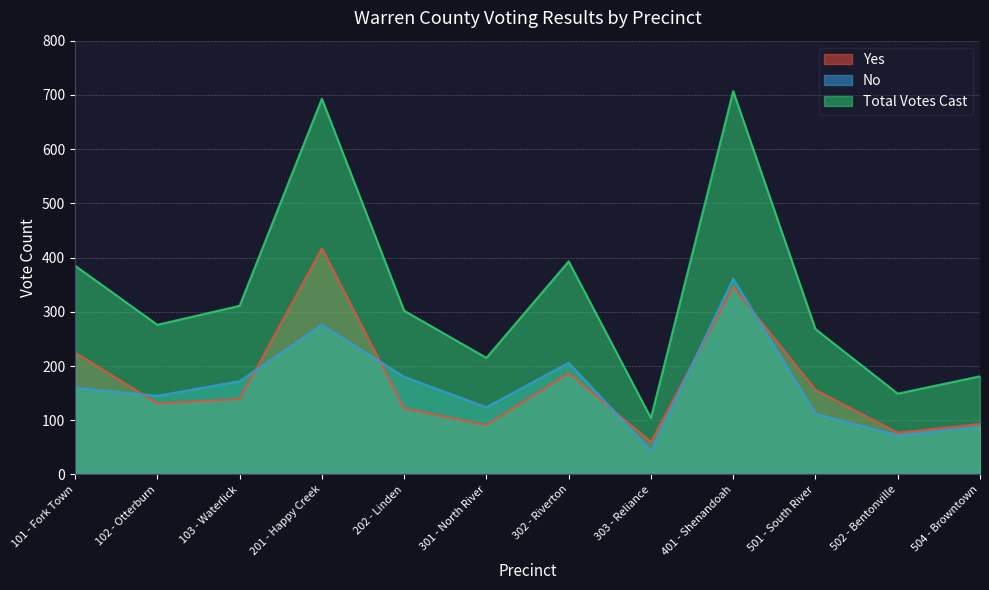

How many lines are shown in the chart?

3